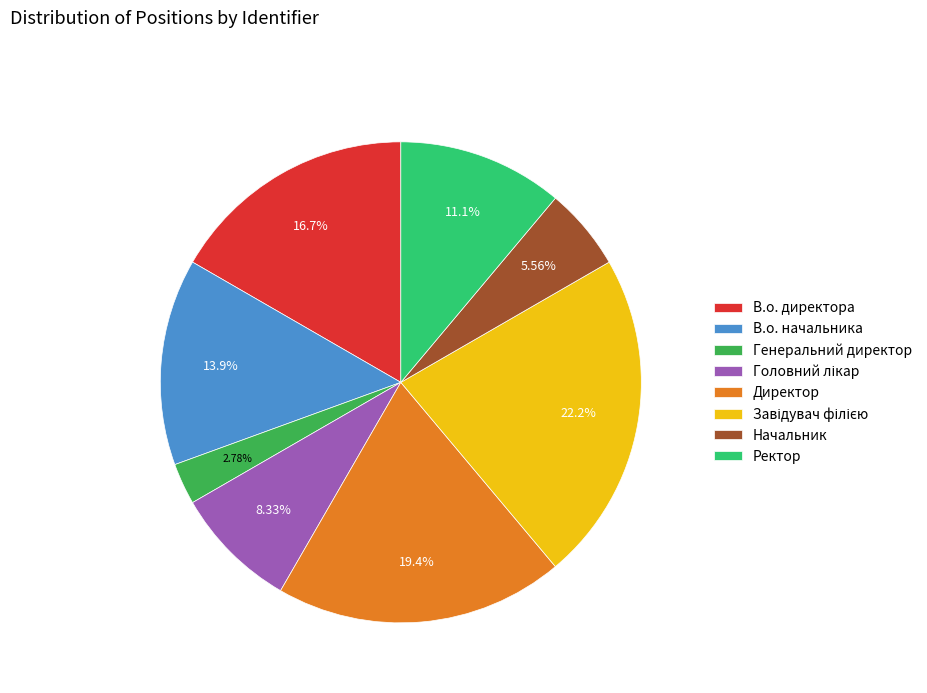

Approximately how many times larger is the value at В.о. директора compared to Начальник?

3.0